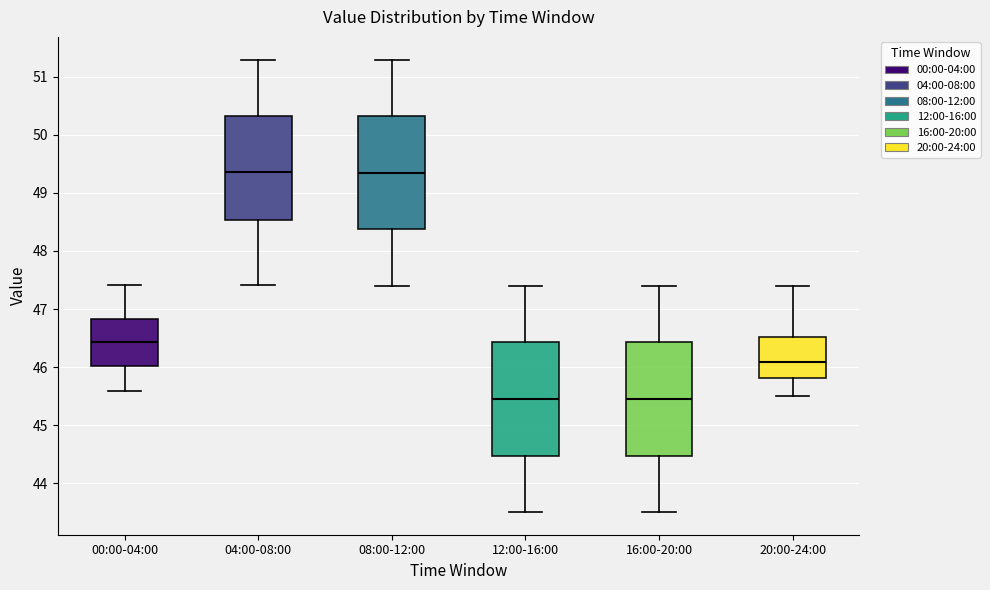

Where does the median line of the box for 20:00-24:00 sit on the y-axis? The values are not printed on the chart, so give them approximately, as read against the axis.

46.1